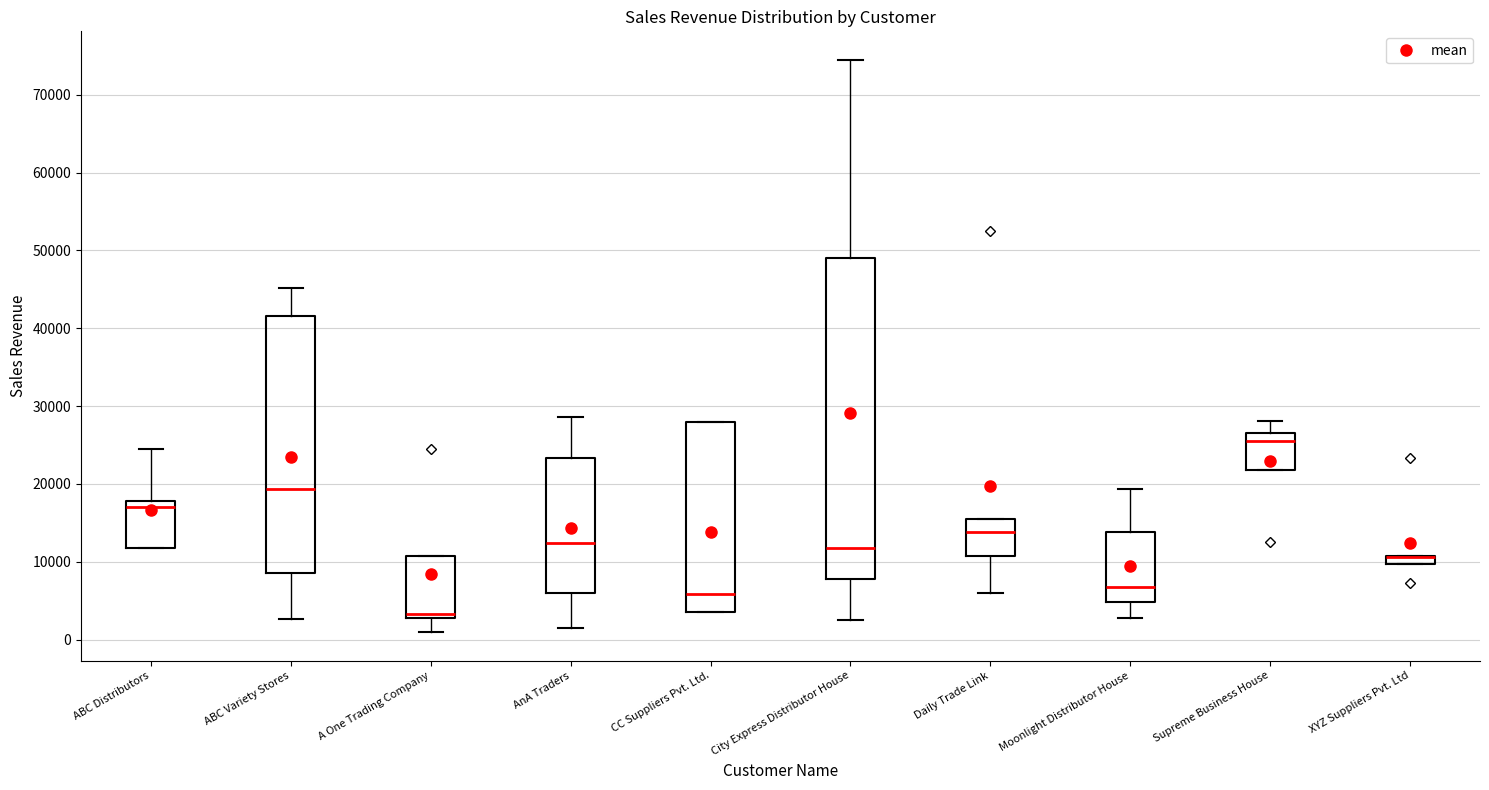

Where does the median line of the box for Moonlight Distributor House sit on the y-axis? The values are not printed on the chart, so give them approximately, as read against the axis.

7000